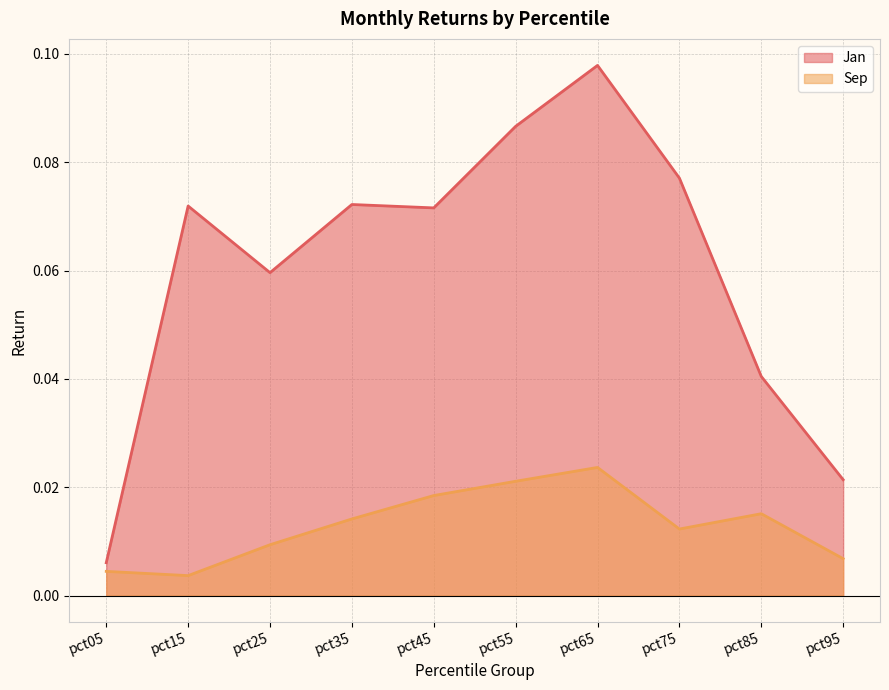

How many interior local peaks does the Jan series have?

3